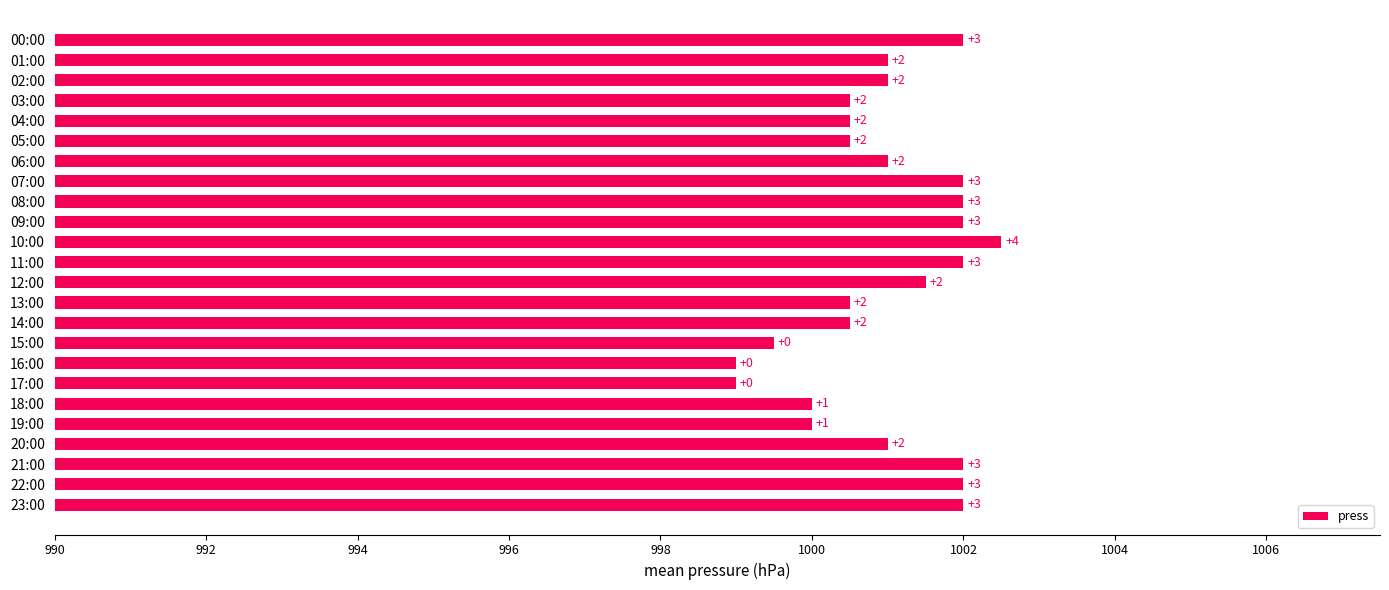

How many bars are there in total?

24